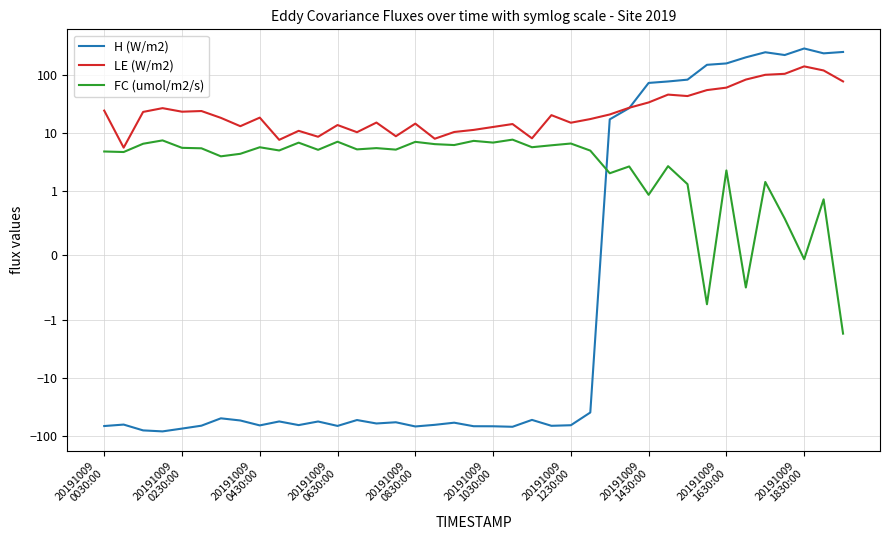

What is the difference between the maximum and minimum values in the LE (W/m2) series?

135.8